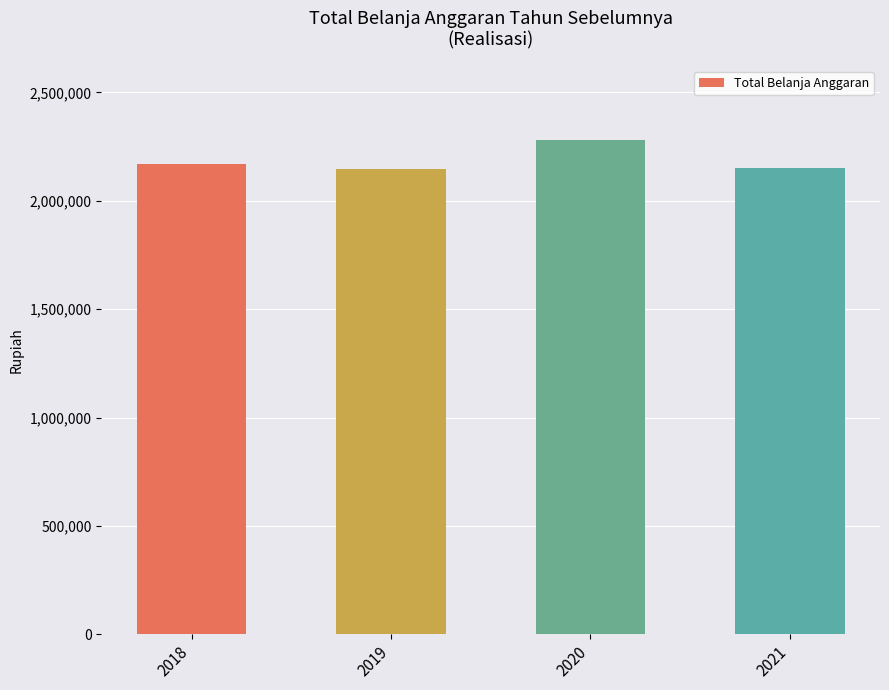

What is the ratio of the value at 2018 to the value at 2020?

1.0